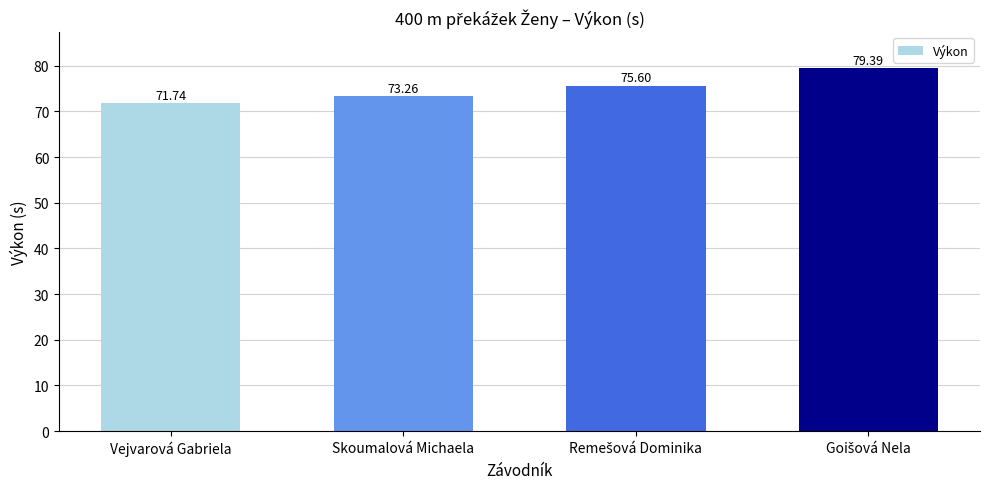

What is the average value?

75.0